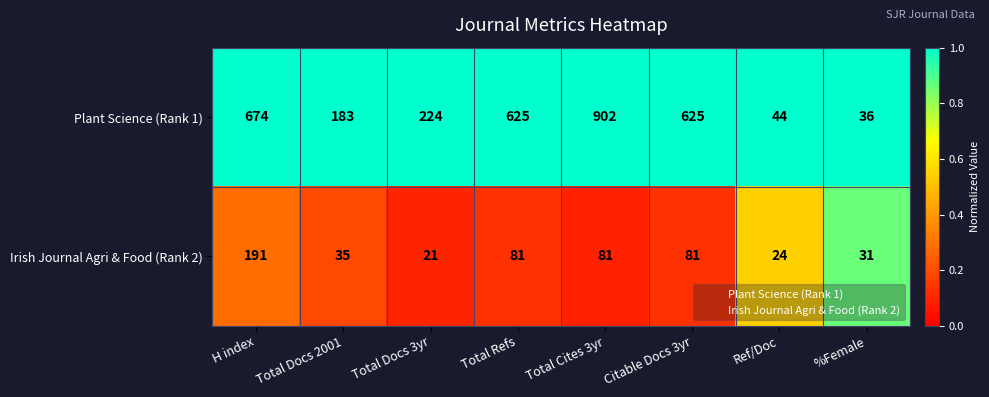

What is the approximate value of Plant Science (Rank 1) at Total Refs, to the nearest 100?

600